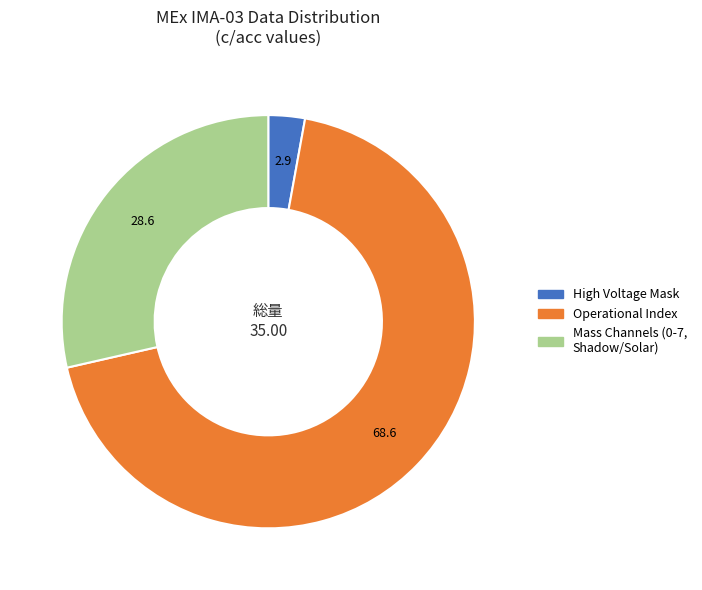

Is there any slice that represents more than half of the pie?

Yes